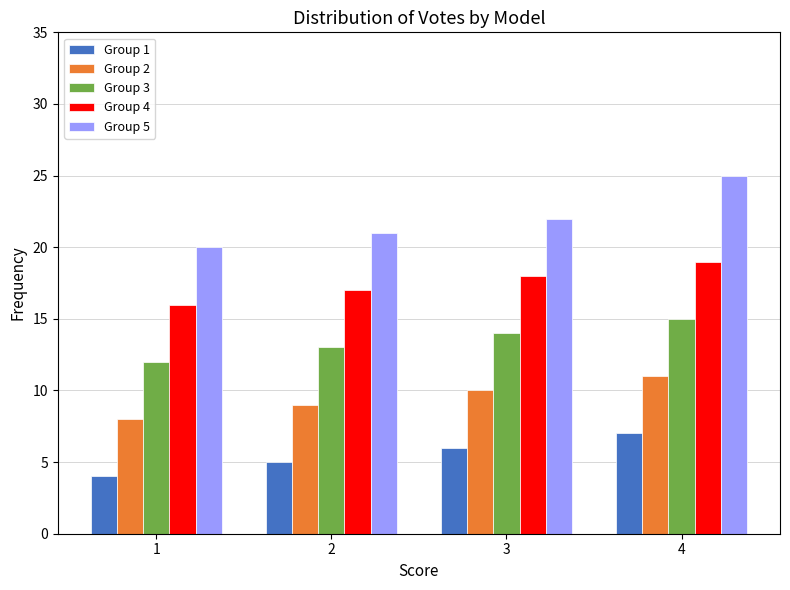

Rank the series at 1 from highest to lowest value.

Group 5, Group 4, Group 3, Group 2, Group 1